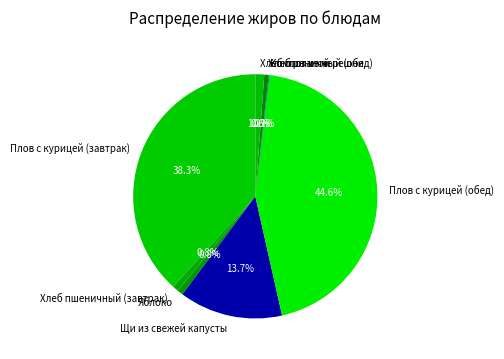

Which slice is the largest?

Плов с курицей (обед)